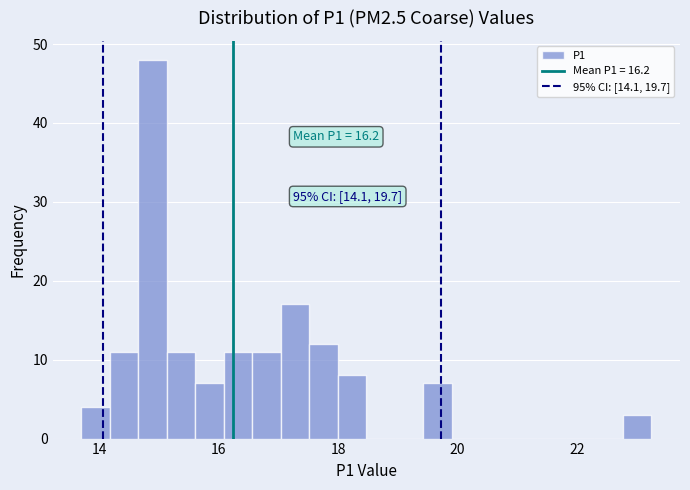

Around what value on the x-axis is the tallest bar? Give the approximate position of its centre, as read against the axis.

14.8